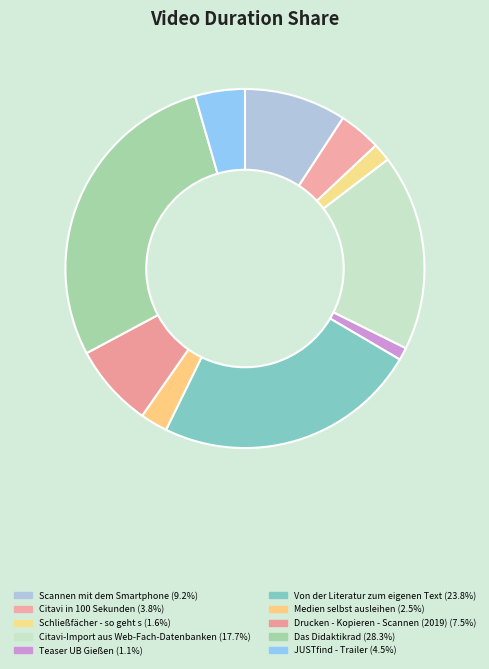

Is it true that JUSTfind - Trailer is 4% of the pie?

True